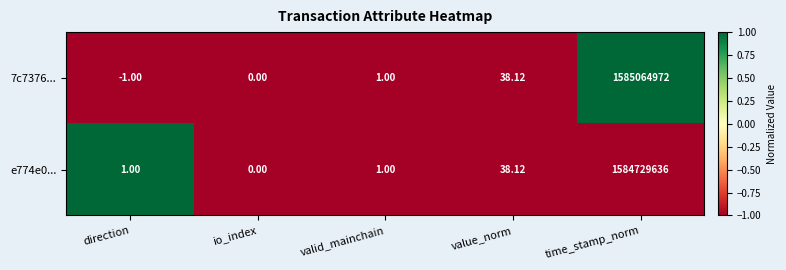

At which category is the sum across all series the highest?

time_stamp_norm